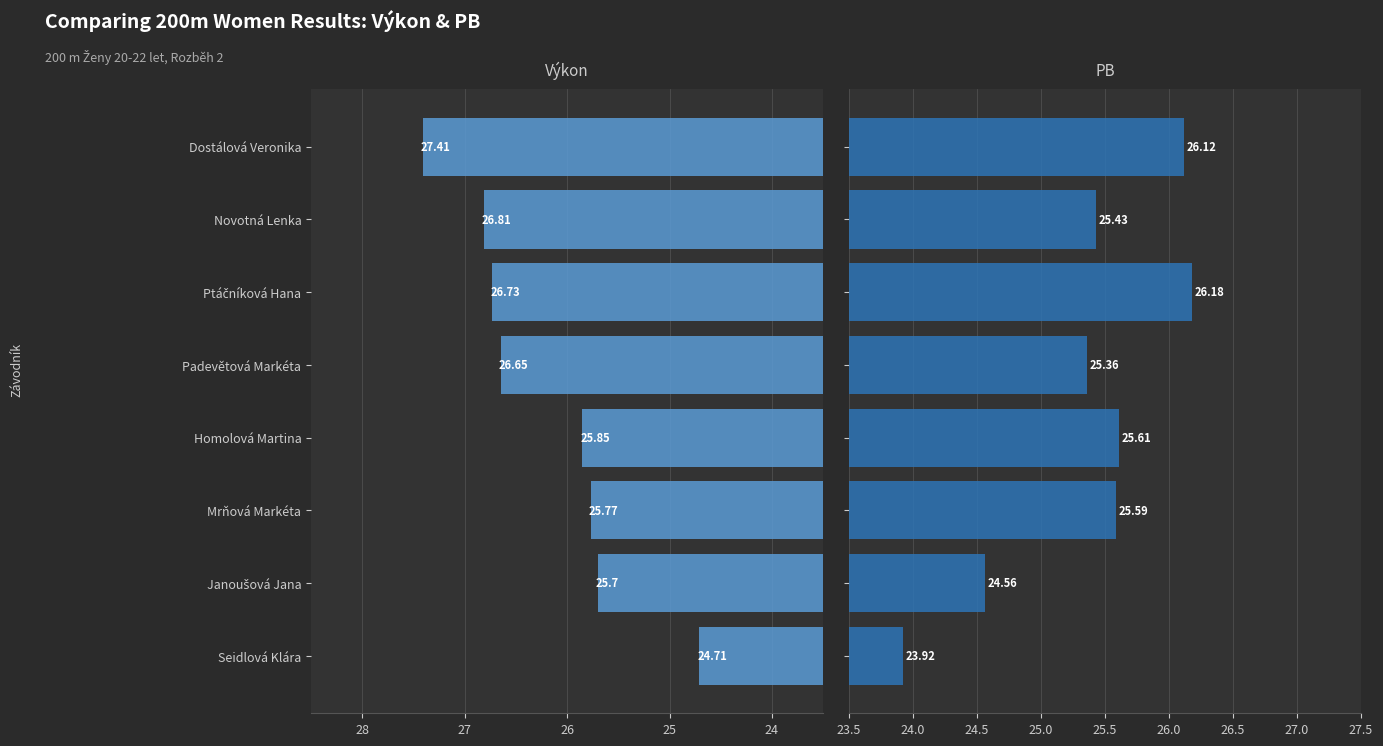

What is the spread (max minus min) of values at Padevětová Markéta?

1.3